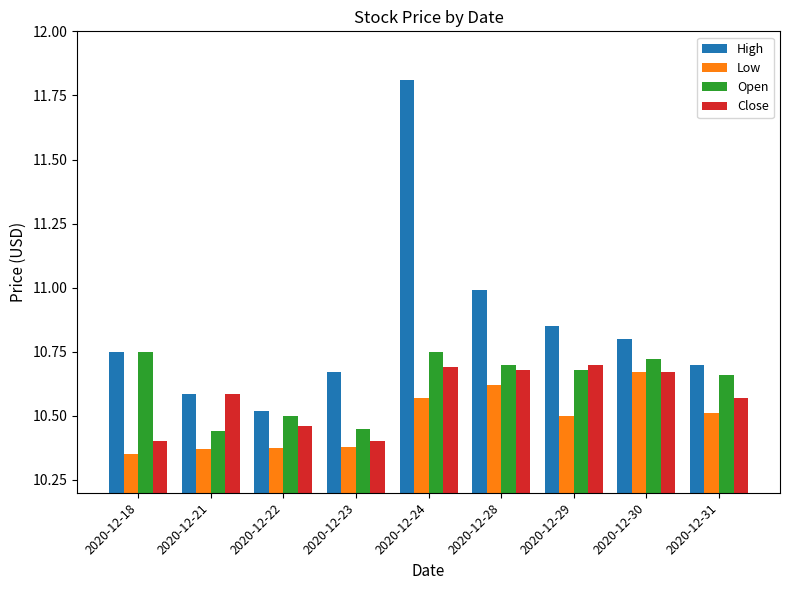

Is the value of Close at 2020-12-23 greater than the value of Open at 2020-12-22?

No